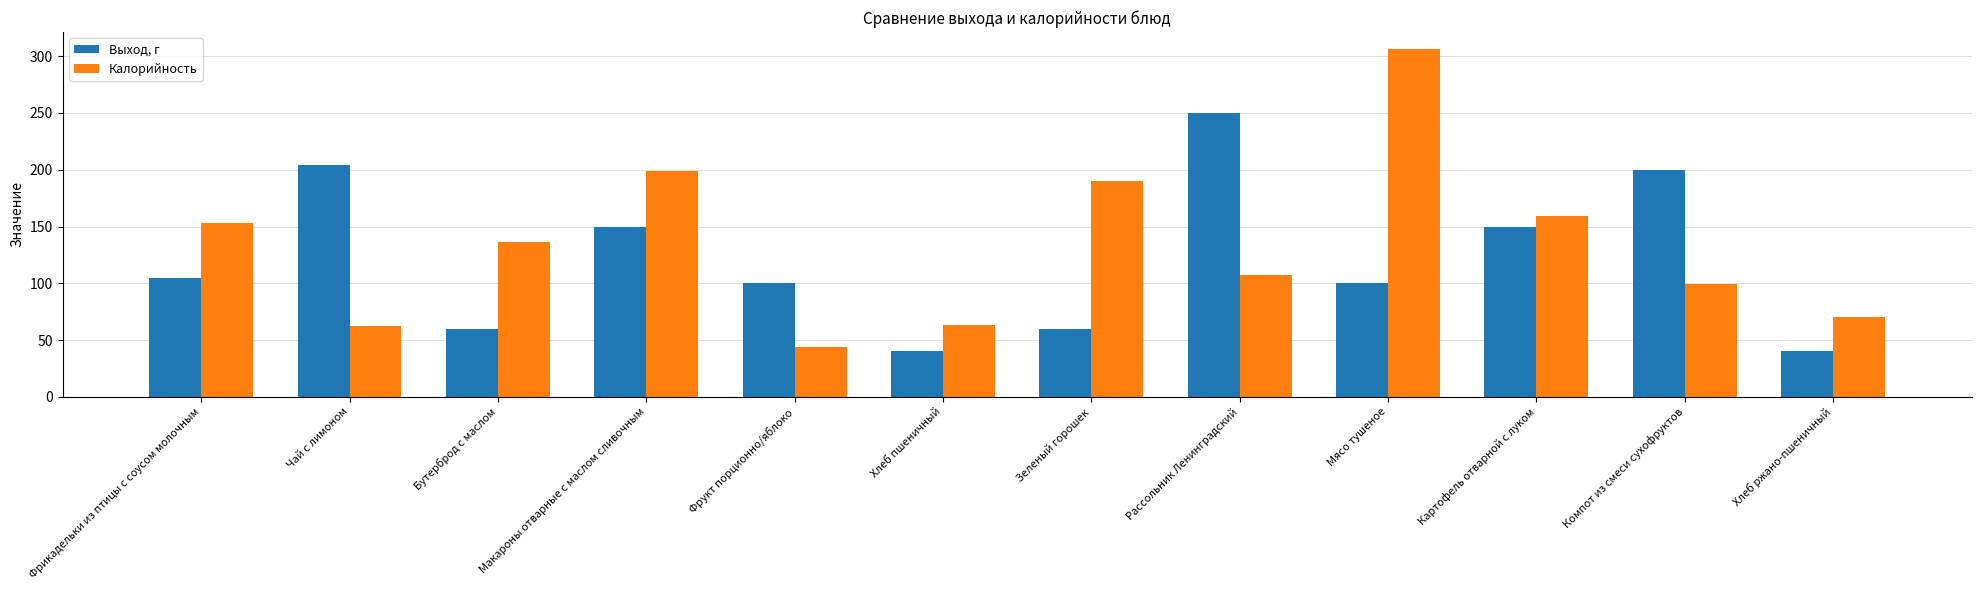

What position from the left is Рассольник Ленинградский?

8